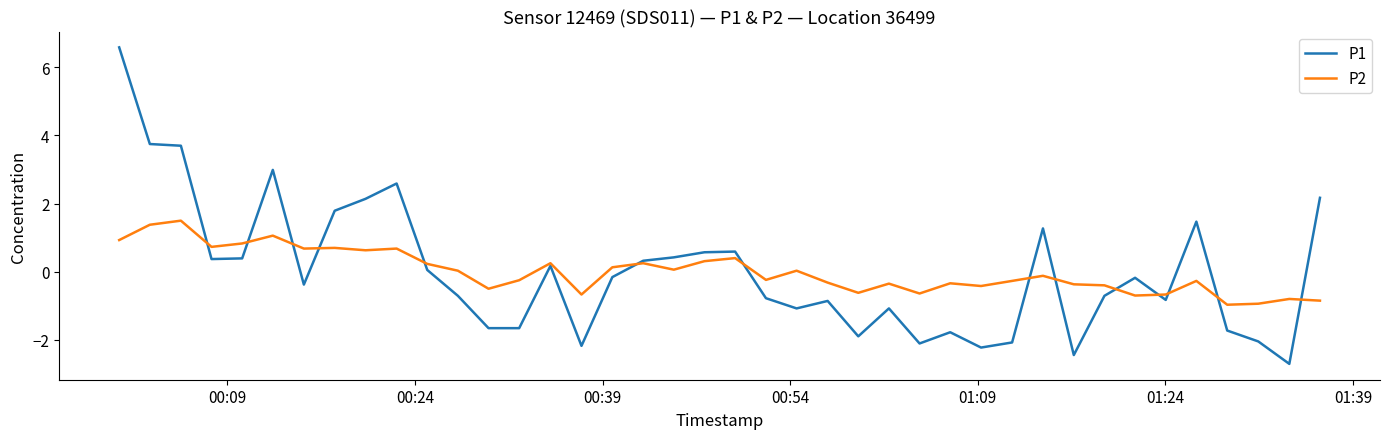

What is the maximum value for P1?

6.6